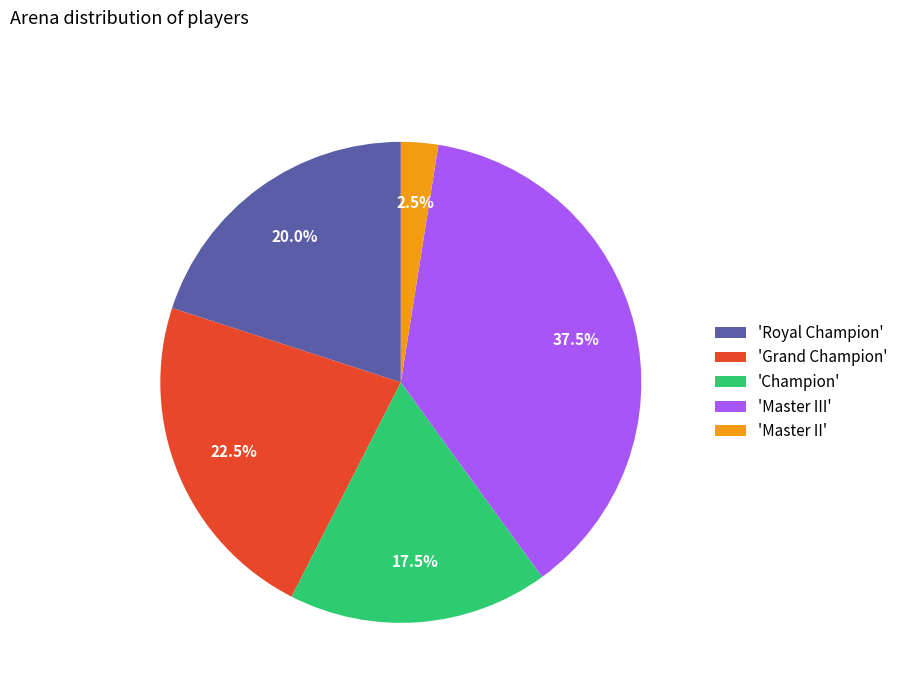

Which category has the smallest portion of the pie?

'Master II'